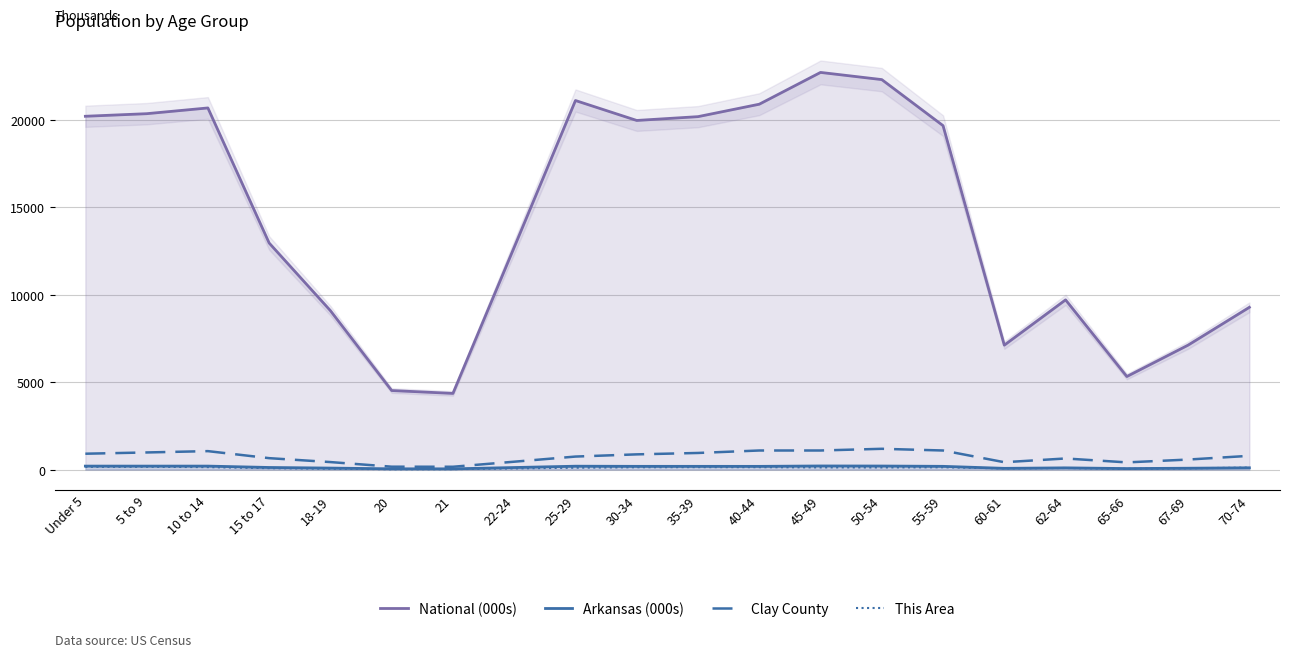

True or false: Clay County and Arkansas (000s) intersect in this chart.

False